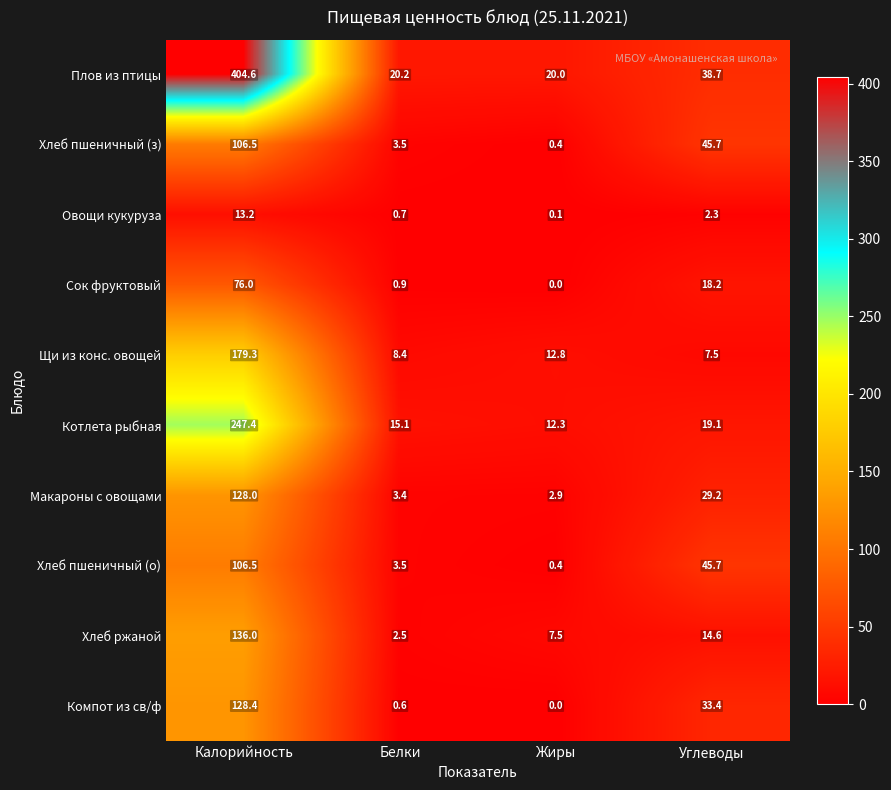

What is the sum of all Сок фруктовый values?

95.1